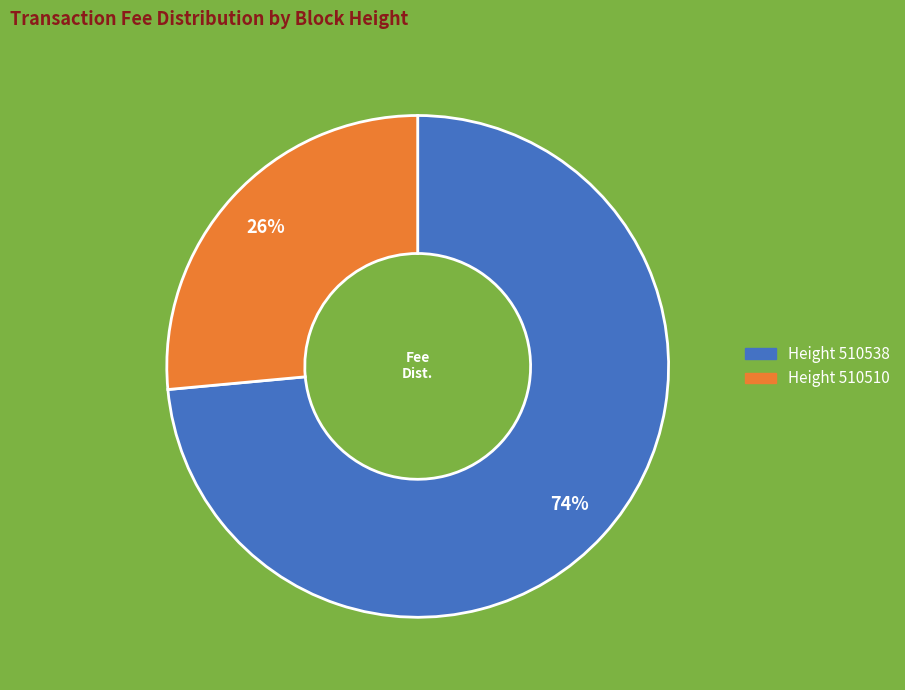

To the nearest percent, what is the average slice percentage?

50%